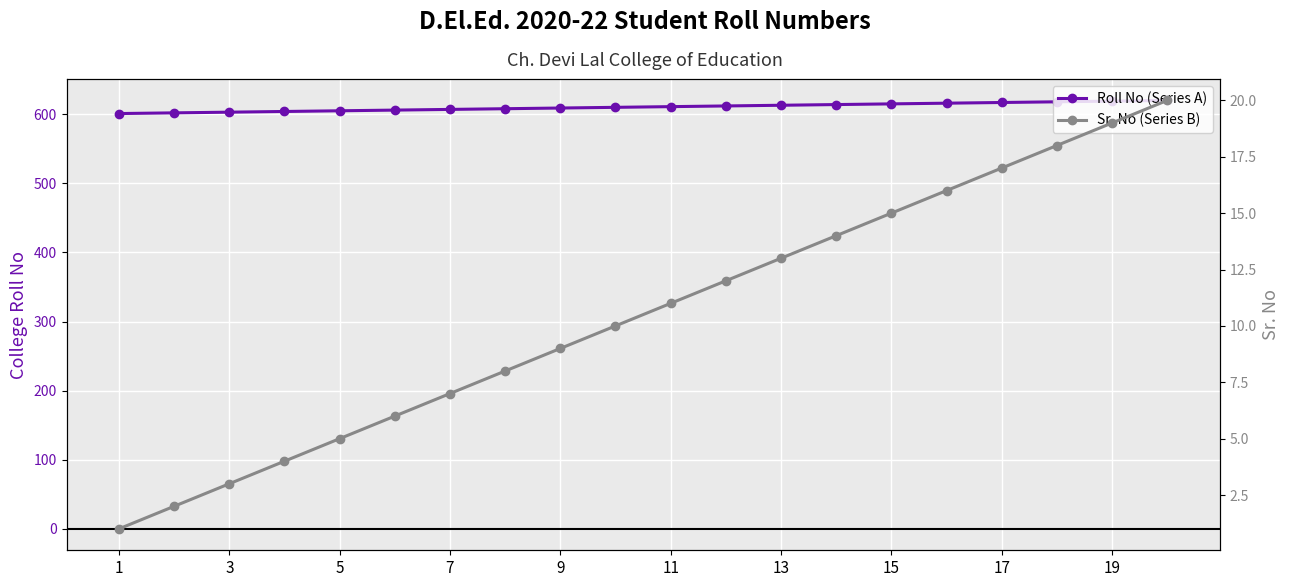

What is the maximum value shown in the chart?

620